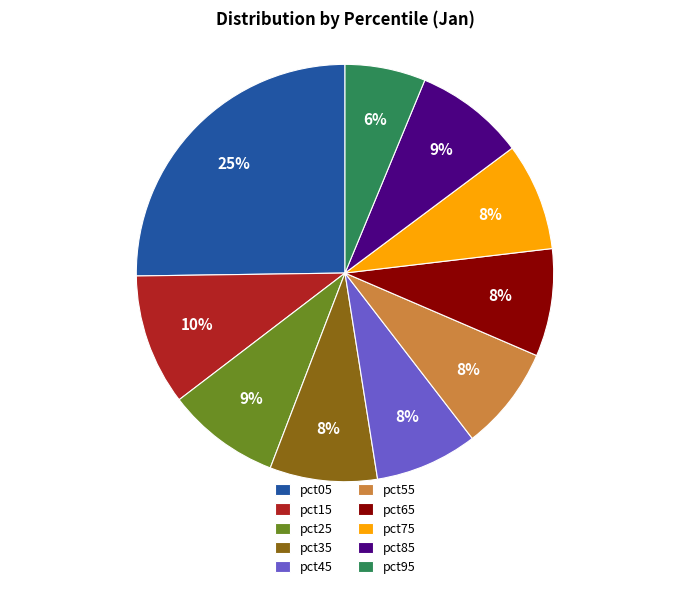

To the nearest percent, what percentage of the pie is pct75?

8%